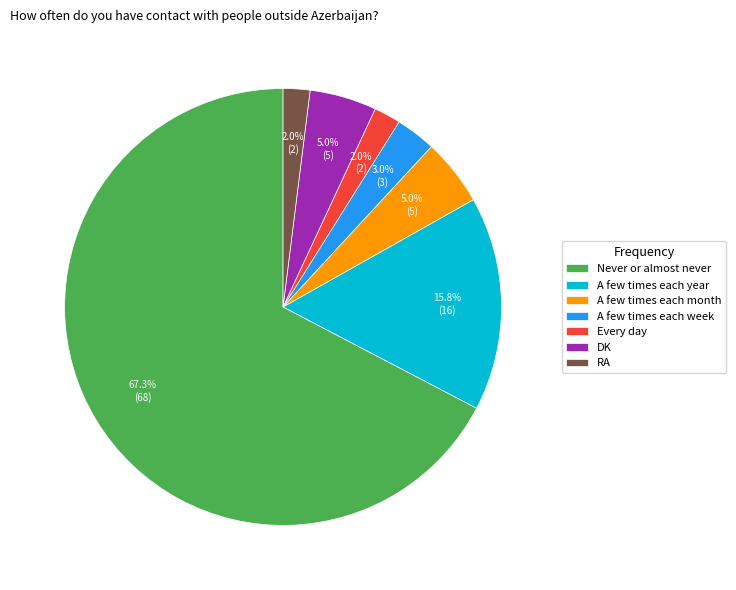

The A few times each month slice represents 13% of the pie. True or false?

False